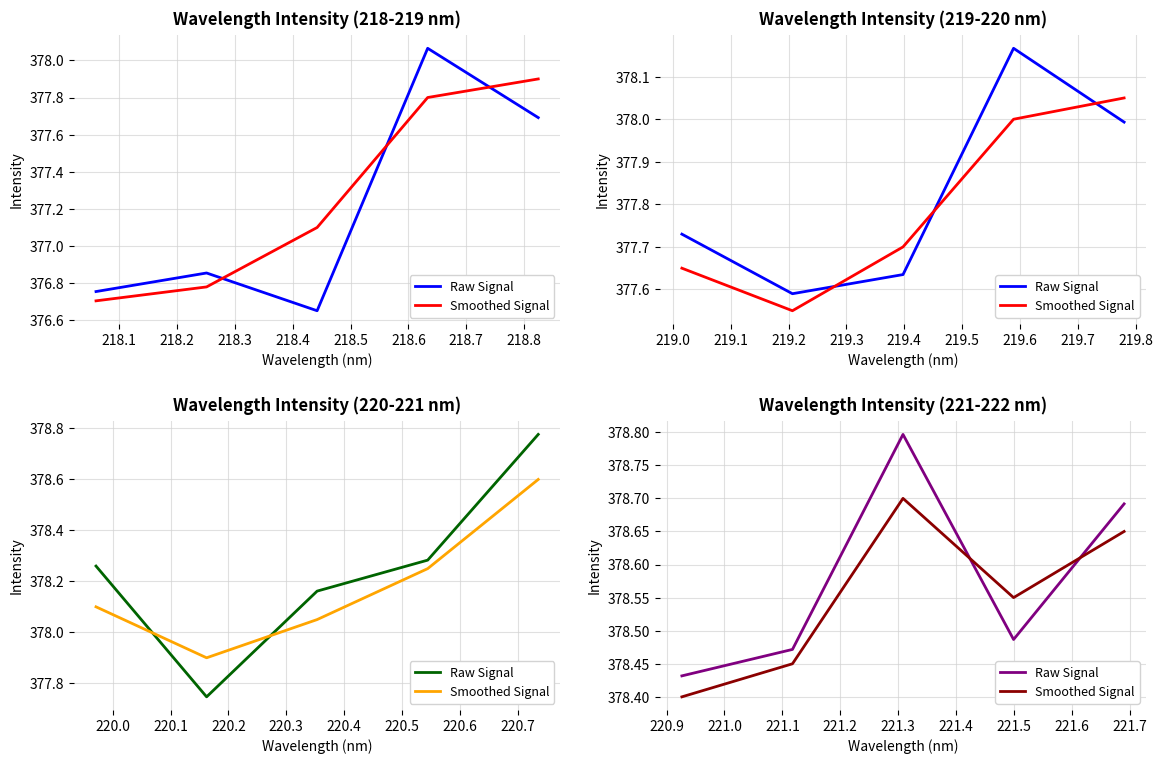

What is the value of the Smoothed Signal point at the 1st from the left?

378.4